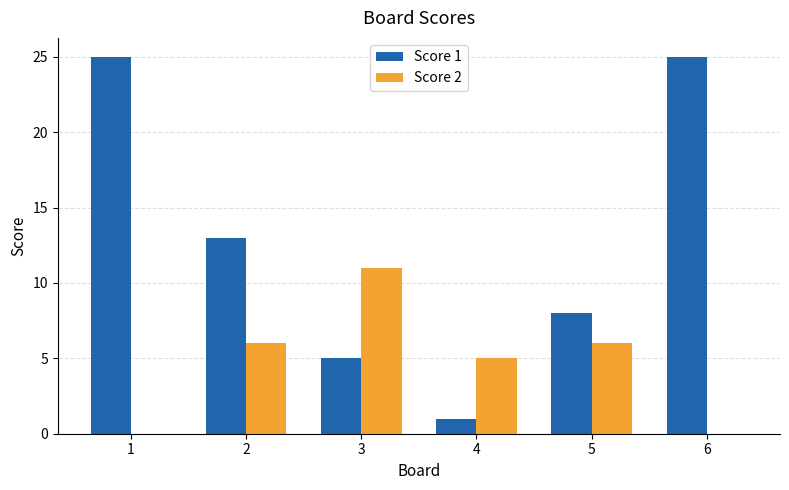

True or false: Score 1 has a value of 25 at 6.

True